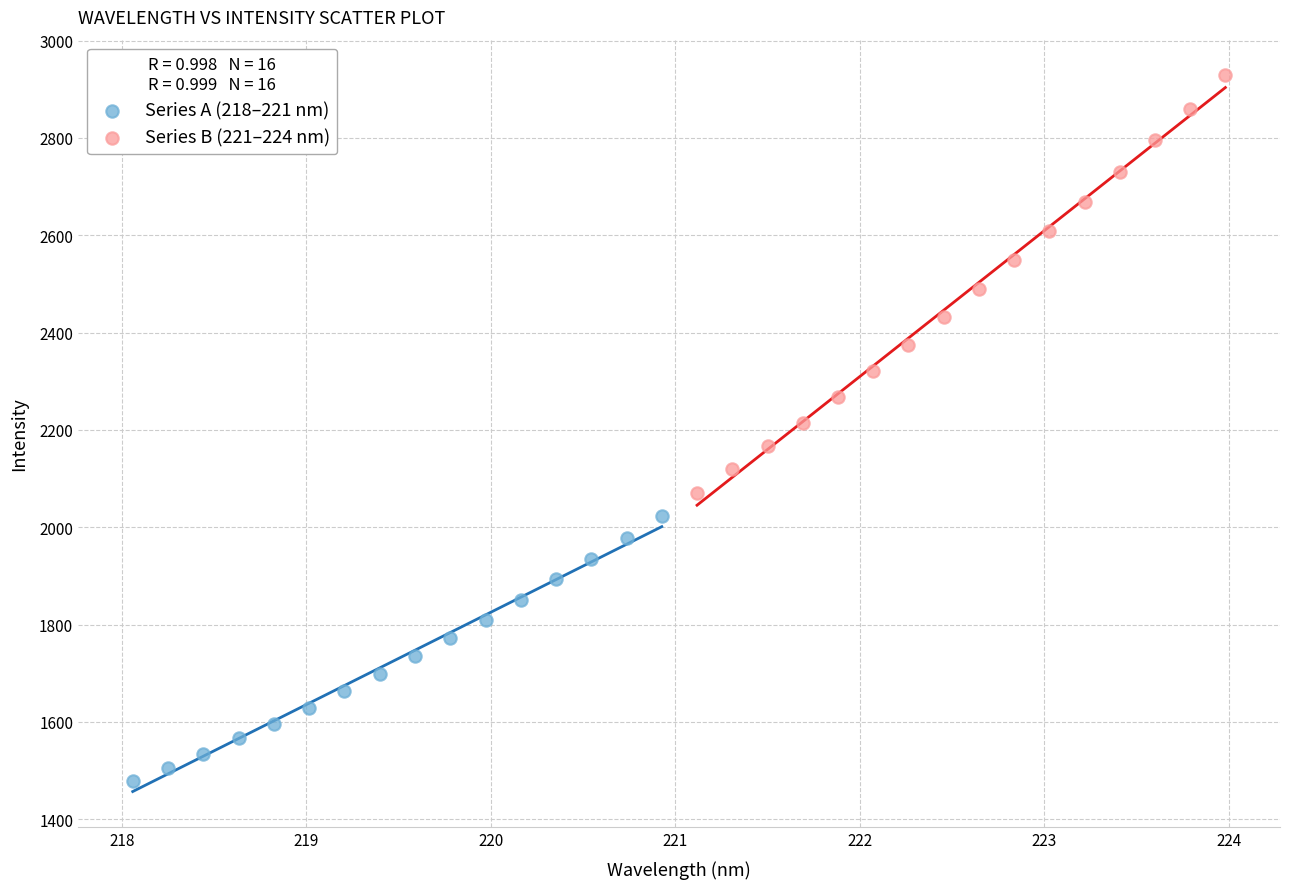

What are all the series names shown in the legend?

Series A (218–221 nm), Series B (221–224 nm)